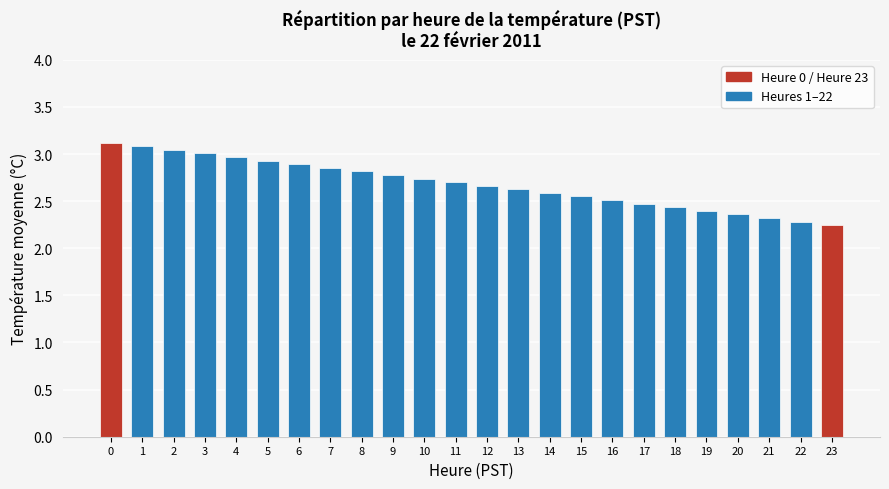

What is the difference between the maximum and minimum values?

0.9